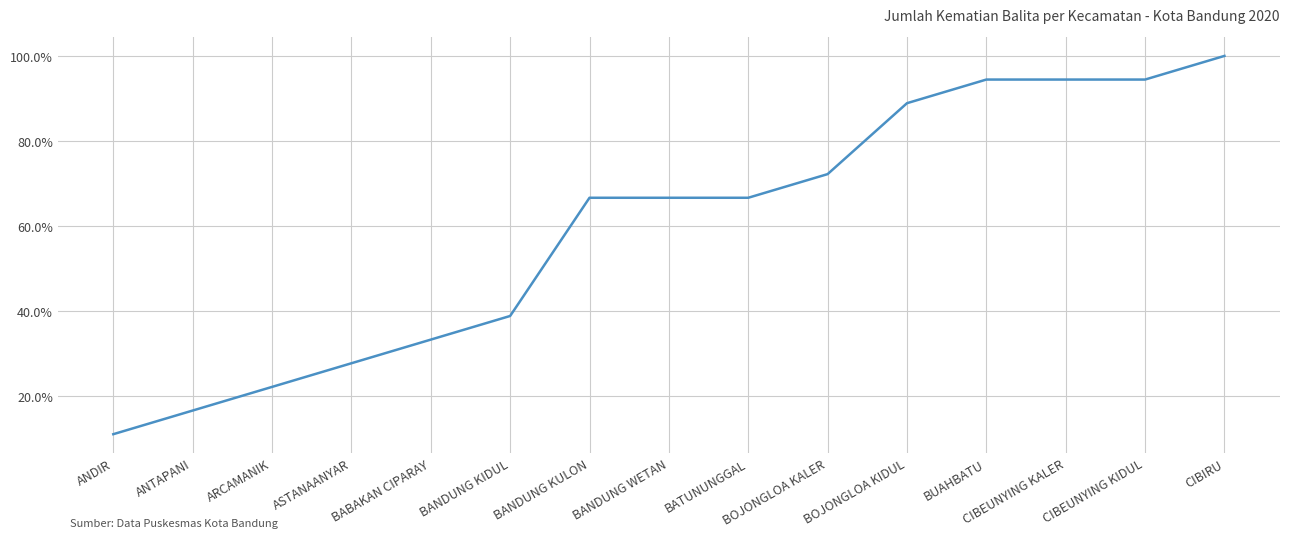

Does the chart display data point markers on the line(s)?

No